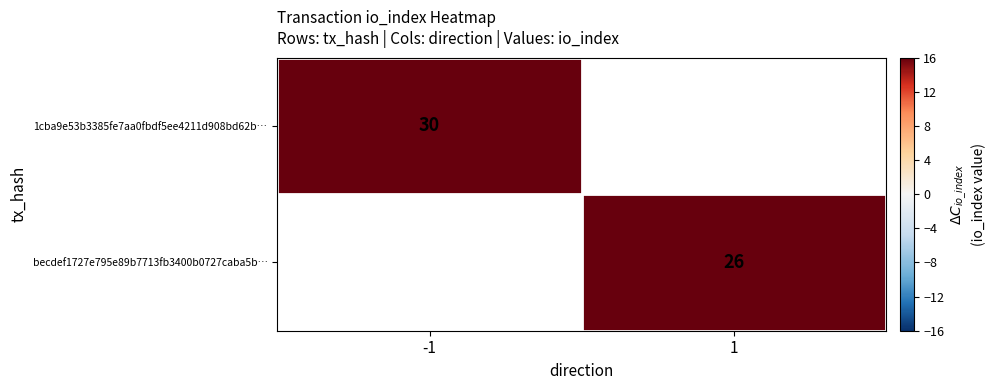

Is the value of becdef1727e795e89b7713fb3400b0727caba5b… at 1 greater than the value of 1cba9e53b3385fe7aa0fbdf5ee4211d908bd62b… at -1?

No